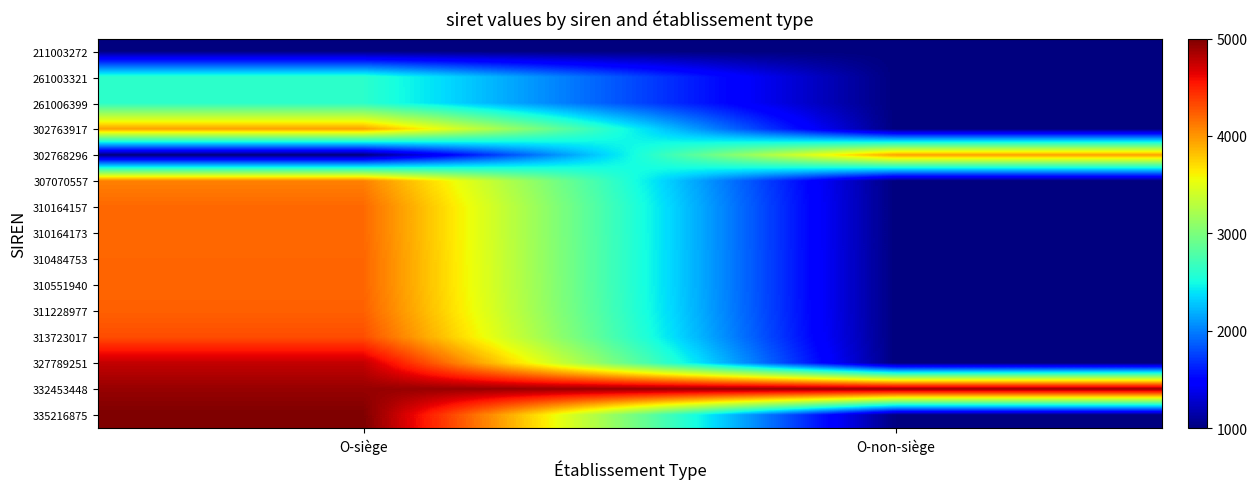

Reading left to right, what are all the values shown in this chart?

211003272: O-siège=1000.0	O-non-siège=1000.0
261003321: O-siège=2610.1	O-non-siège=1000.0
261006399: O-siège=2610.2	O-non-siège=1000.0
302763917: O-siège=3954.9	O-non-siège=1000.0
302768296: O-siège=1000.0	O-non-siège=3955.1
307070557: O-siège=4093.6	O-non-siège=1000.0
310164157: O-siège=4193.2	O-non-siège=1000.0
310164173: O-siège=4193.2	O-non-siège=1000.0
310484753: O-siège=4203.6	O-non-siège=1000.0
310551940: O-siège=4205.7	O-non-siège=1000.0
311228977: O-siège=4227.5	O-non-siège=1000.0
313723017: O-siège=4307.8	O-non-siège=1000.0
327789251: O-siège=4760.8	O-non-siège=1000.0
332453448: O-siège=4911.0	O-non-siège=4911.0
335216875: O-siège=5000.0	O-non-siège=1000.0